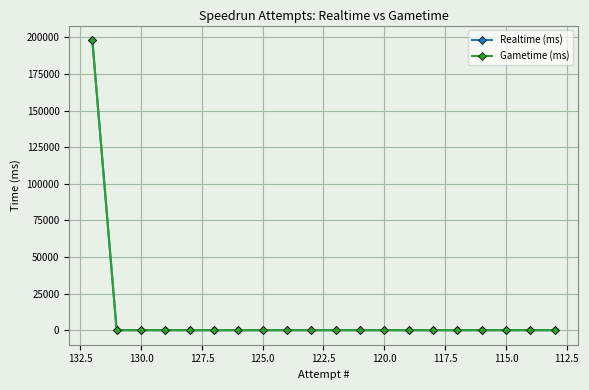

True or false: Realtime (ms) has more than 1 interior local peaks.

False